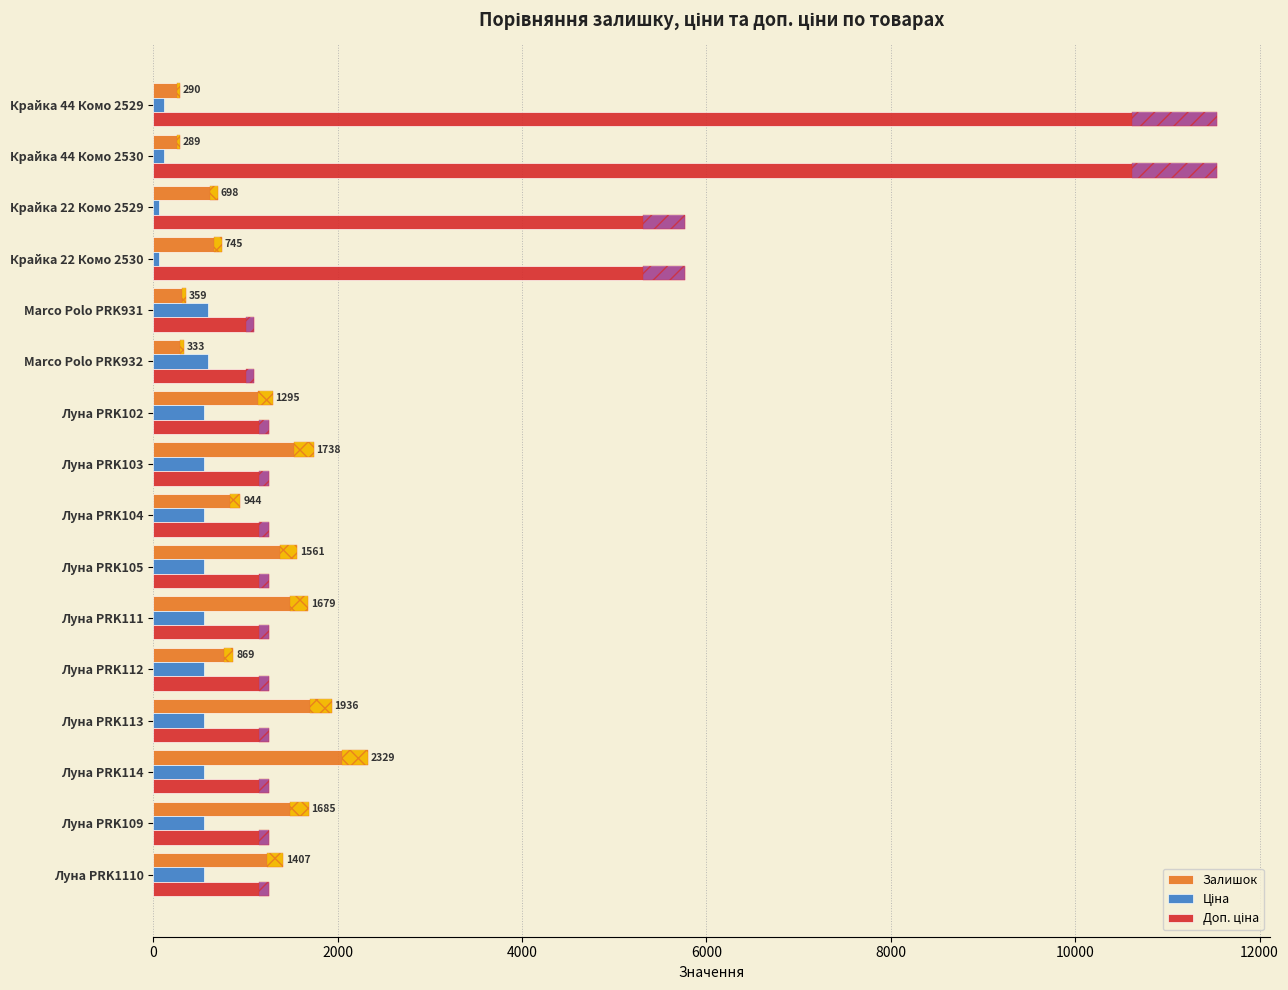

What is the value of the Залишок bar at the 8th from the left?

944.0